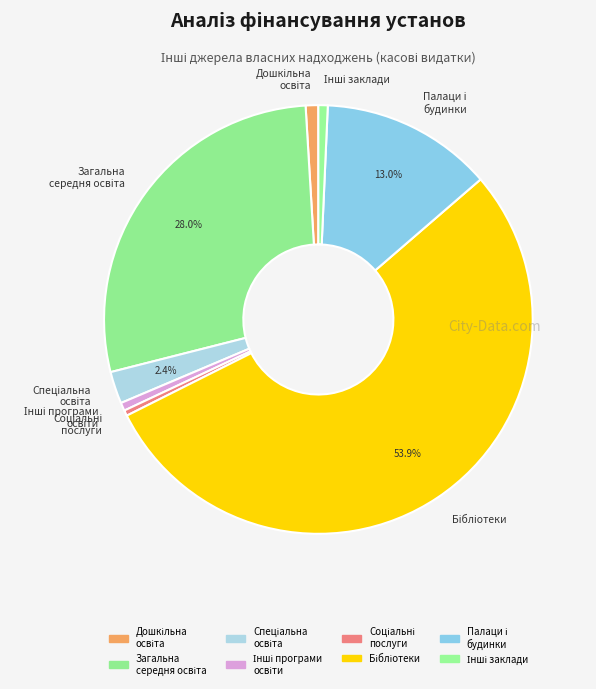

Is there any slice that represents more than half of the pie?

Yes